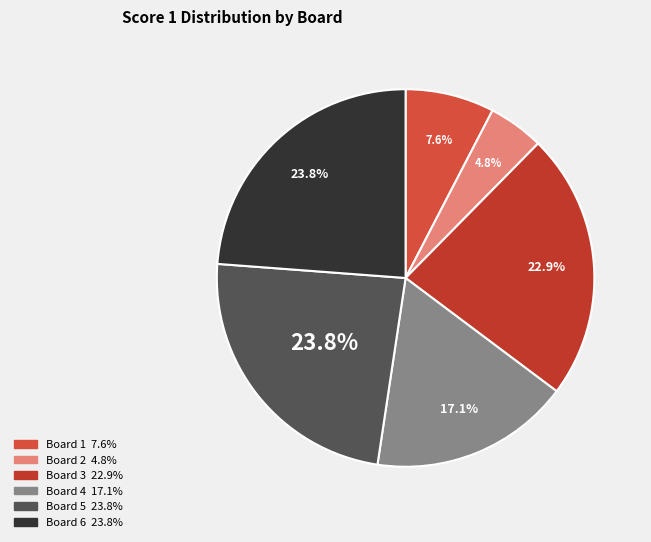

Which slice is the largest?

Board 5